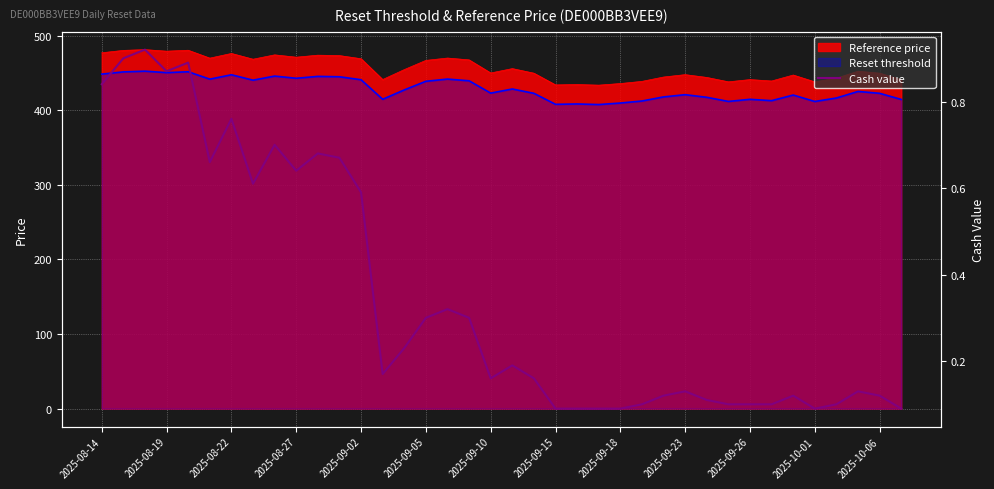

Is it true that the value at 35 is 0.1?

False